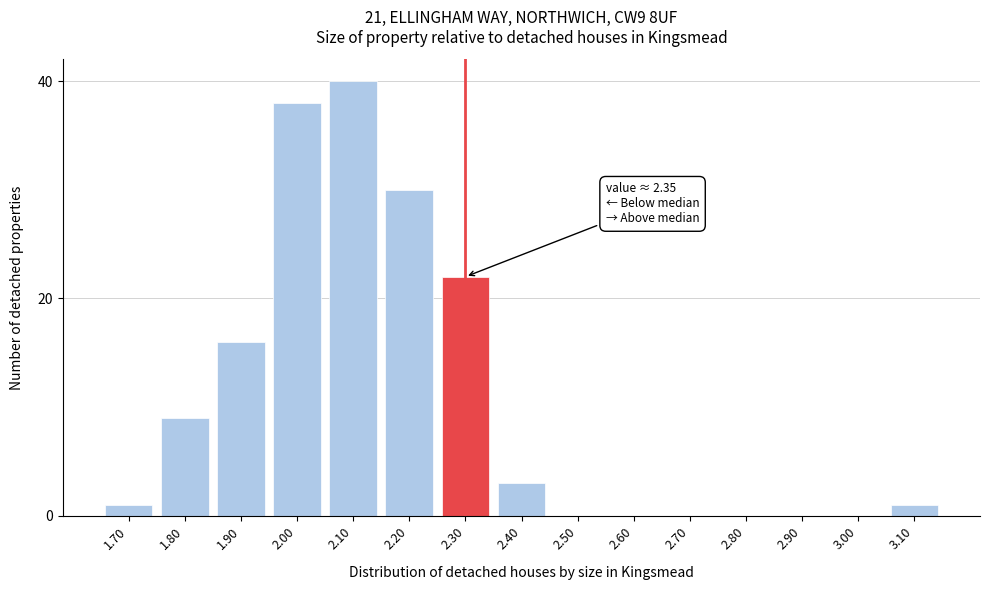

Reading left to right, what are all the values shown in this chart?

1.70=1	1.80=9	1.90=16	2.00=38	2.10=40	2.20=30	2.30=22	2.40=3	2.50=0	2.60=0	2.70=0	2.80=0	2.90=0	3.00=0	3.10=1